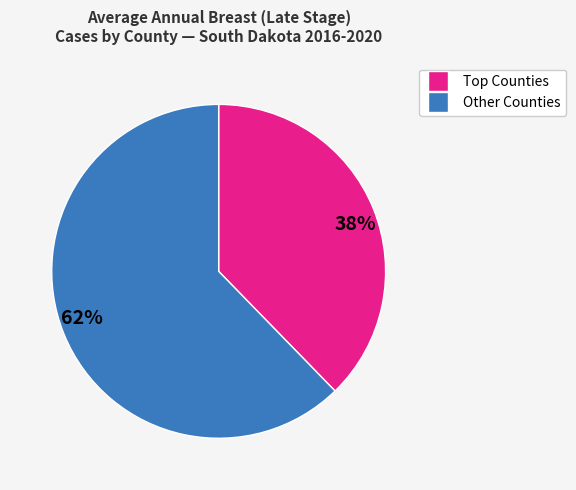

Is it true that 62% is 68% of the pie?

False